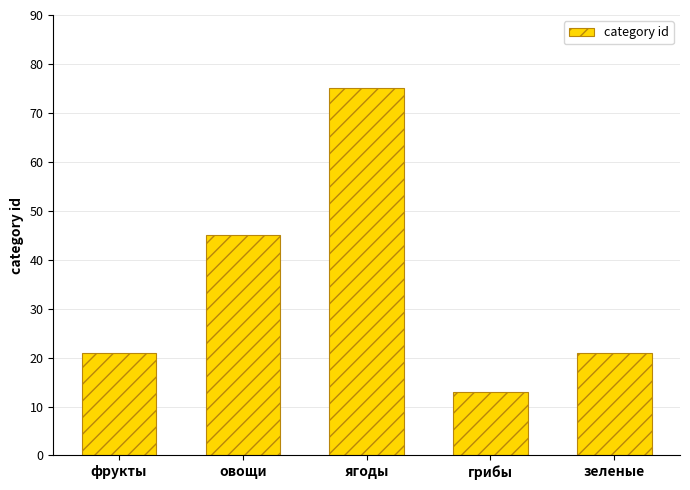

What position from the right is грибы?

2